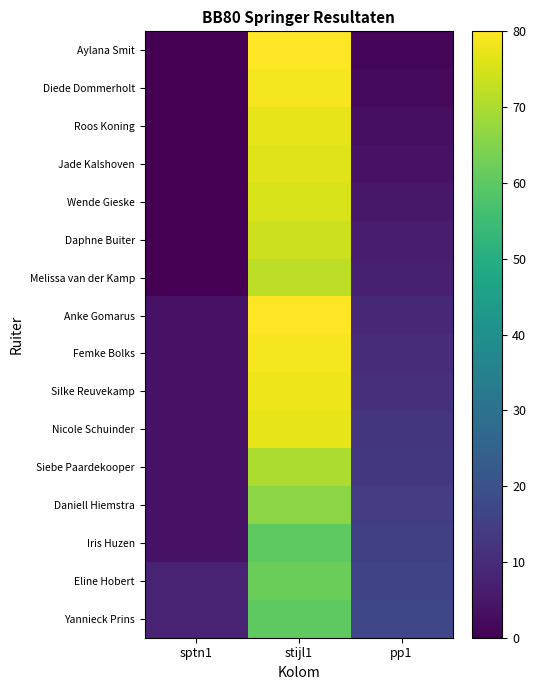

What is the difference between the highest and lowest values at sptn1?

8